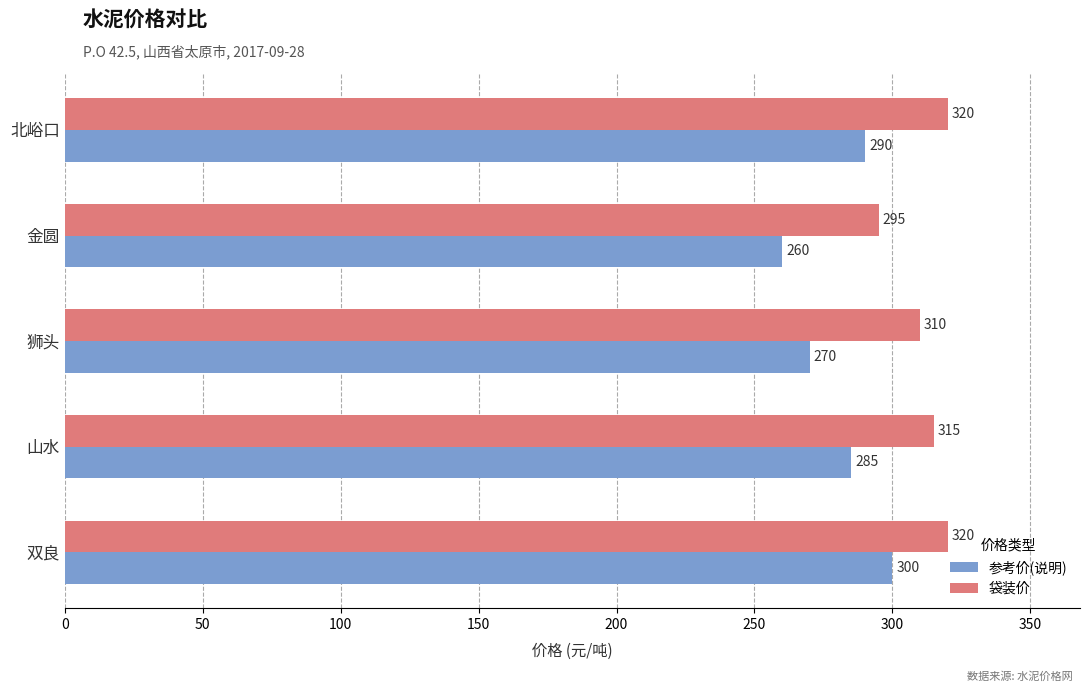

What is the minimum value shown in the chart?

260